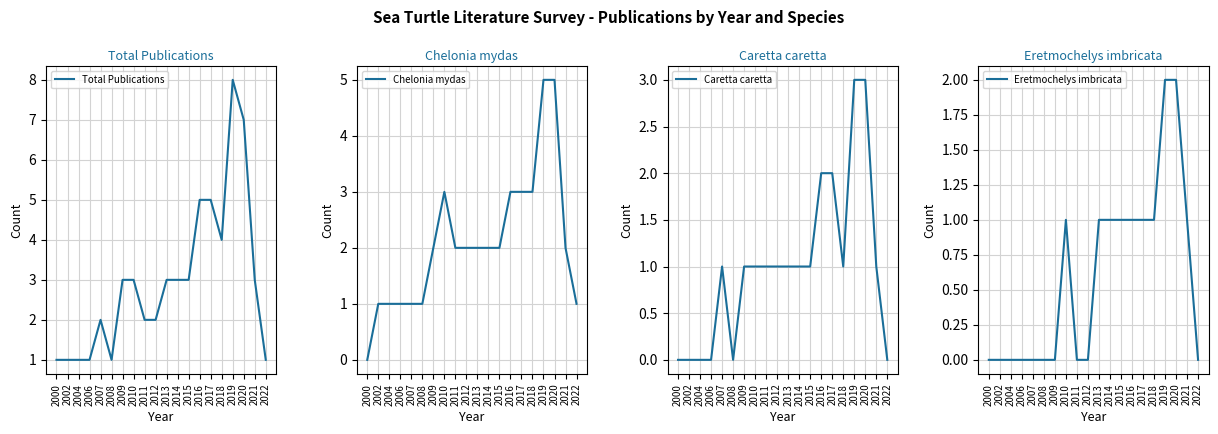

Count the Chelonia mydas values in the range 1 to 3.

17